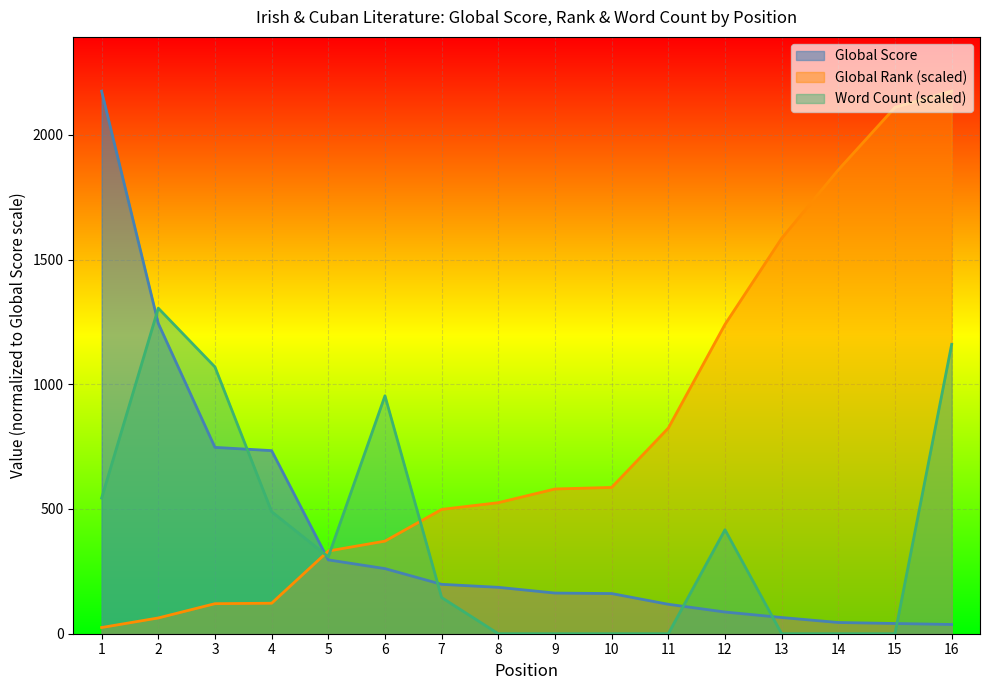

True or false: Word Count and Global Score cross at least once.

True